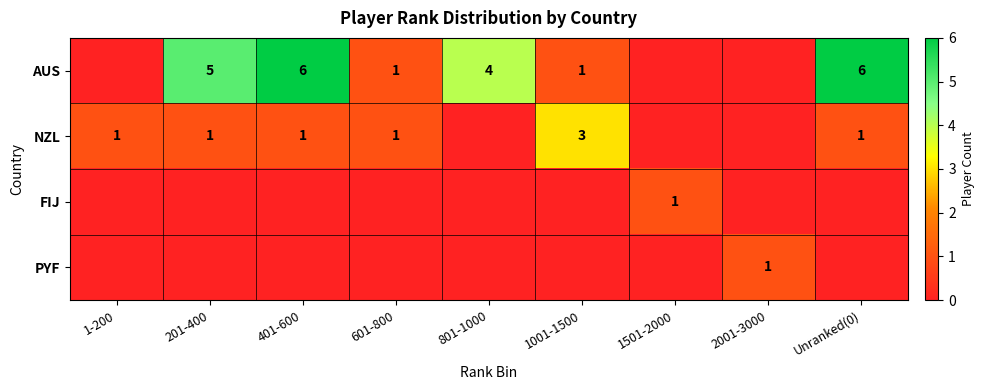

Is it true that AUS equals 2 at 1001-1500?

False